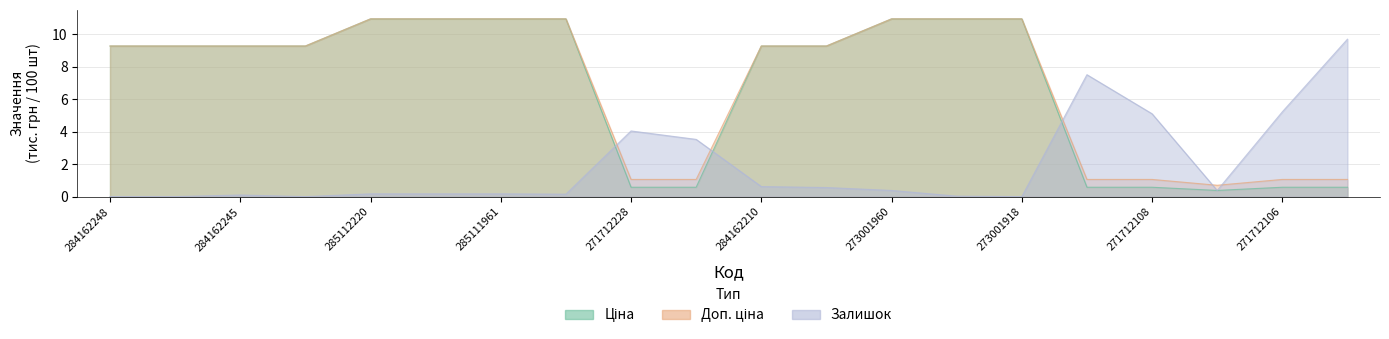

How many lines are shown in the chart?

3